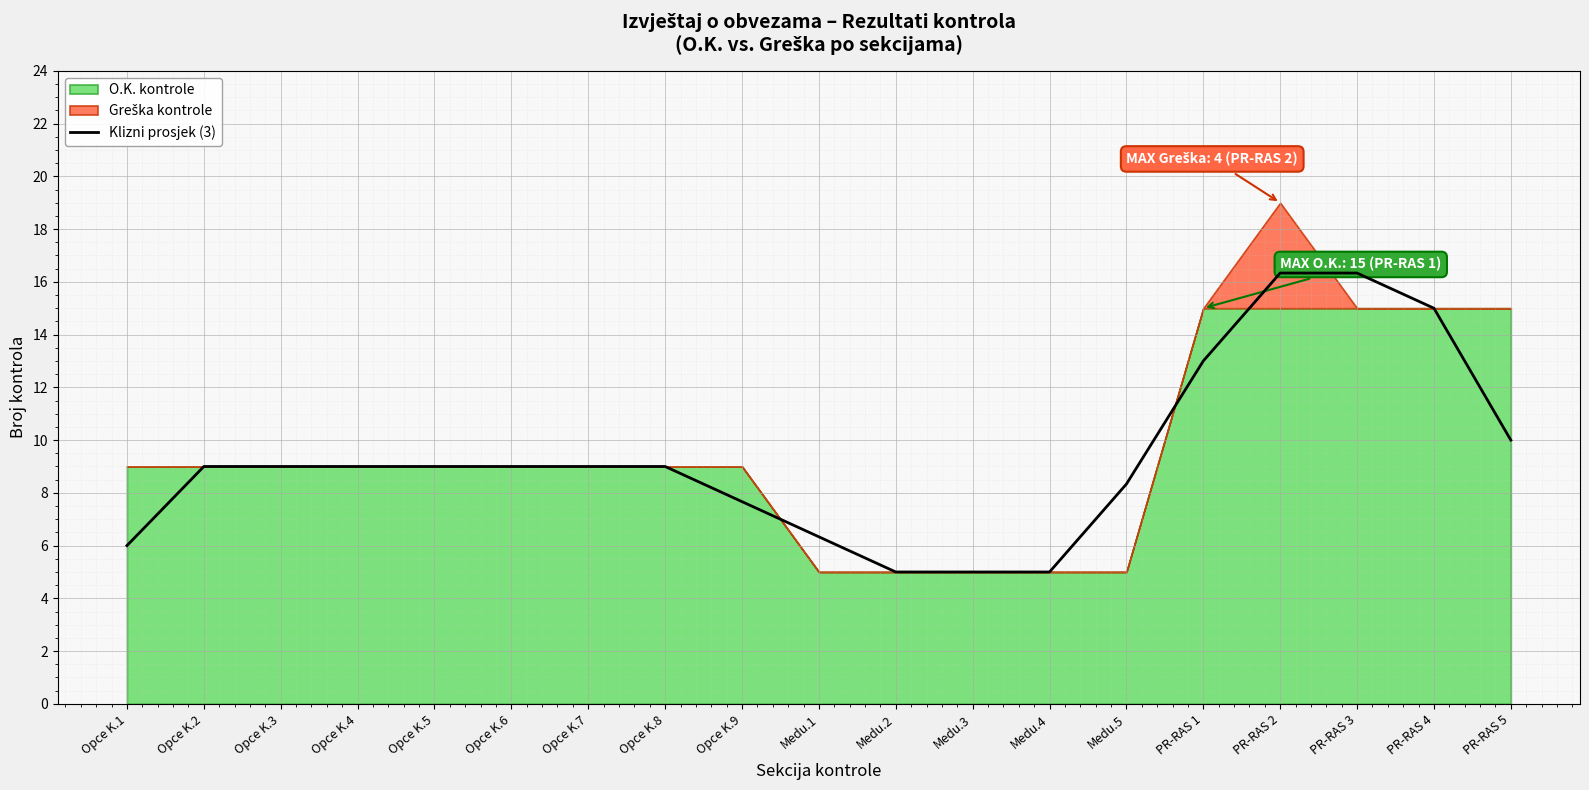

Between Medu.5 and Opce K.3, which is larger?

Opce K.3